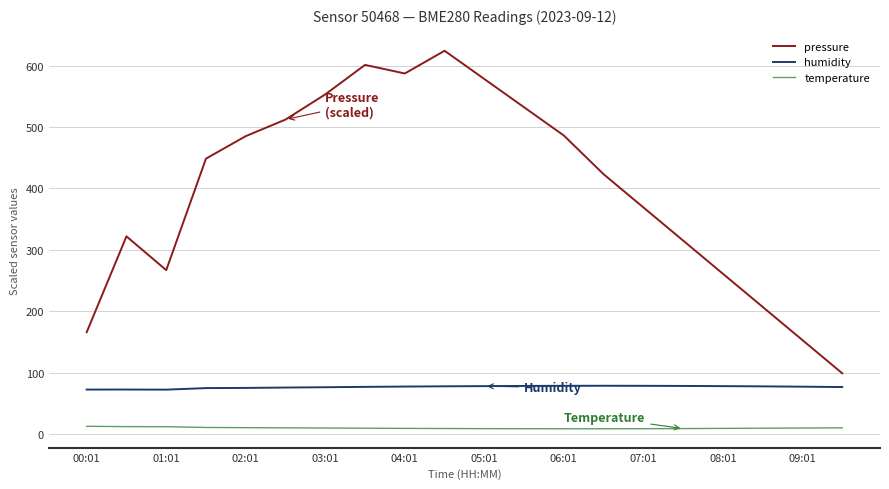

What is the difference between the maximum and minimum values in the pressure series?

525.0